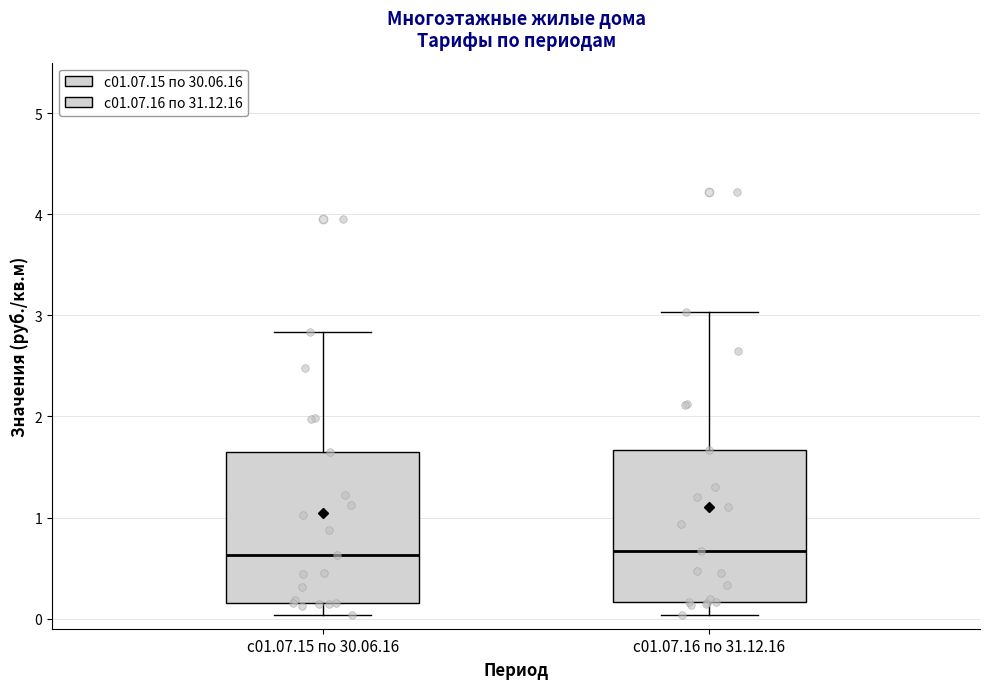

Where does the median line of the box for с01.07.16 по 31.12.16 sit on the y-axis? The values are not printed on the chart, so give them approximately, as read against the axis.

0.7